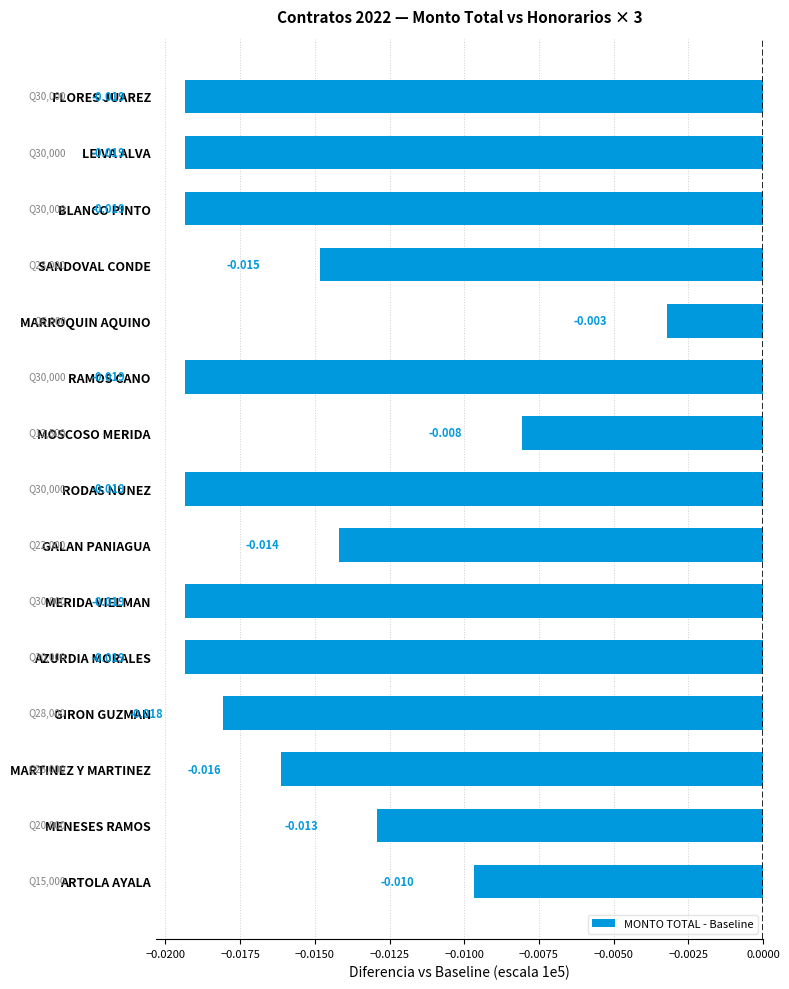

Between ARTOLA AYALA and SANDOVAL CONDE, which is larger?

ARTOLA AYALA